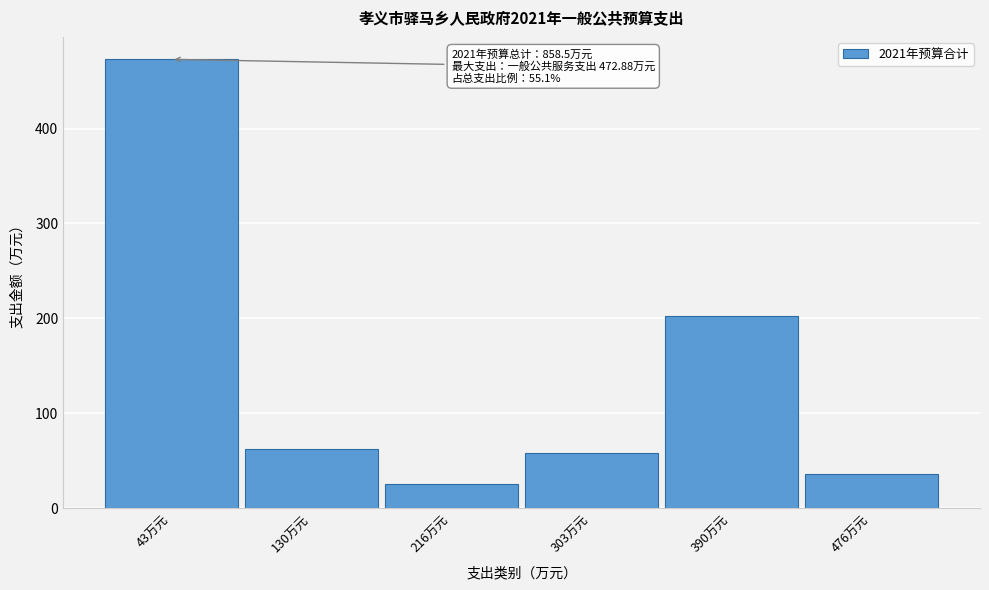

What is the sum of all values?

858.5